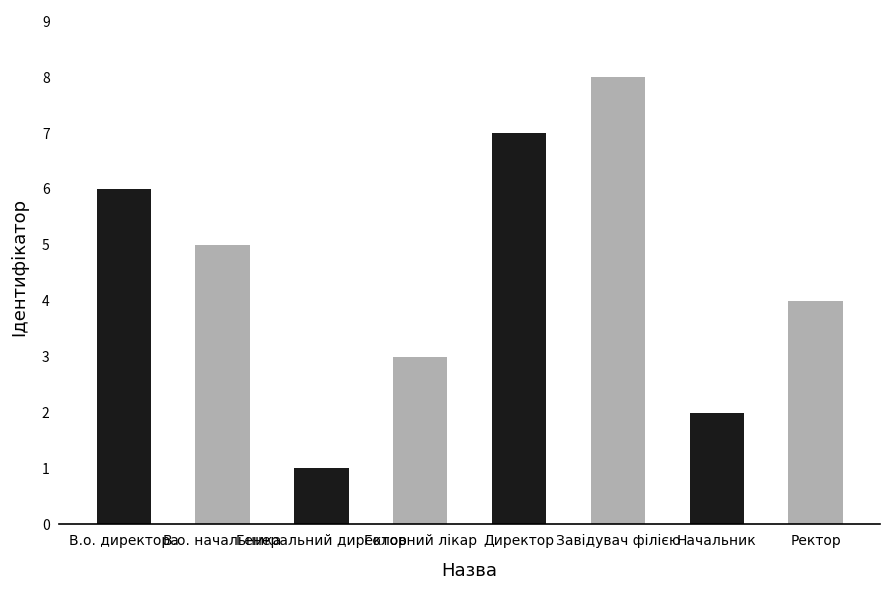

What is the ratio of the value at Начальник to the value at Головний лікар?

0.7